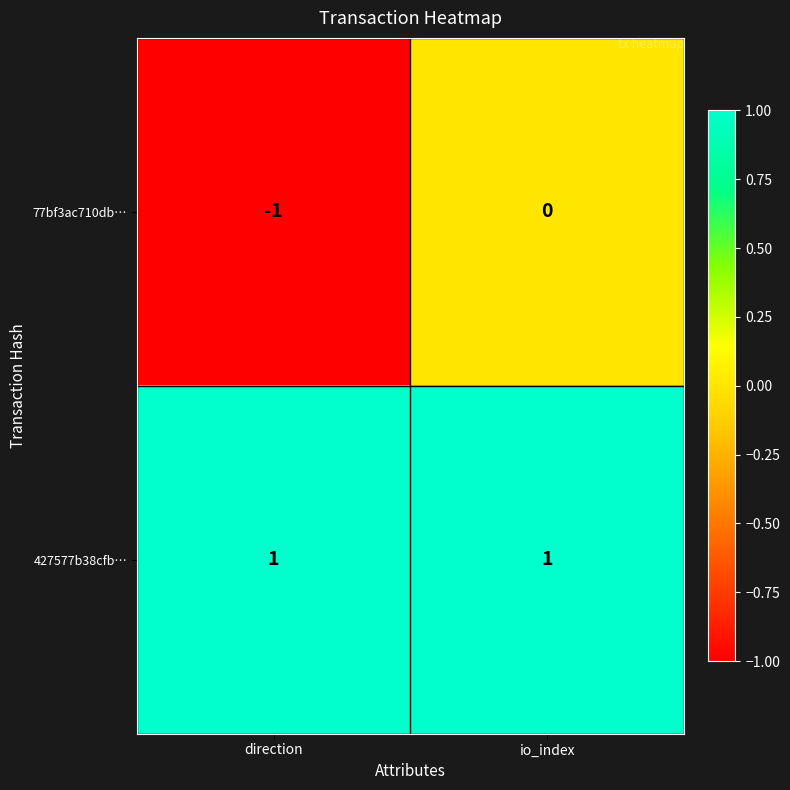

At io_index, list the series in order from smallest to largest.

77bf3ac710db…, 427577b38cfb…